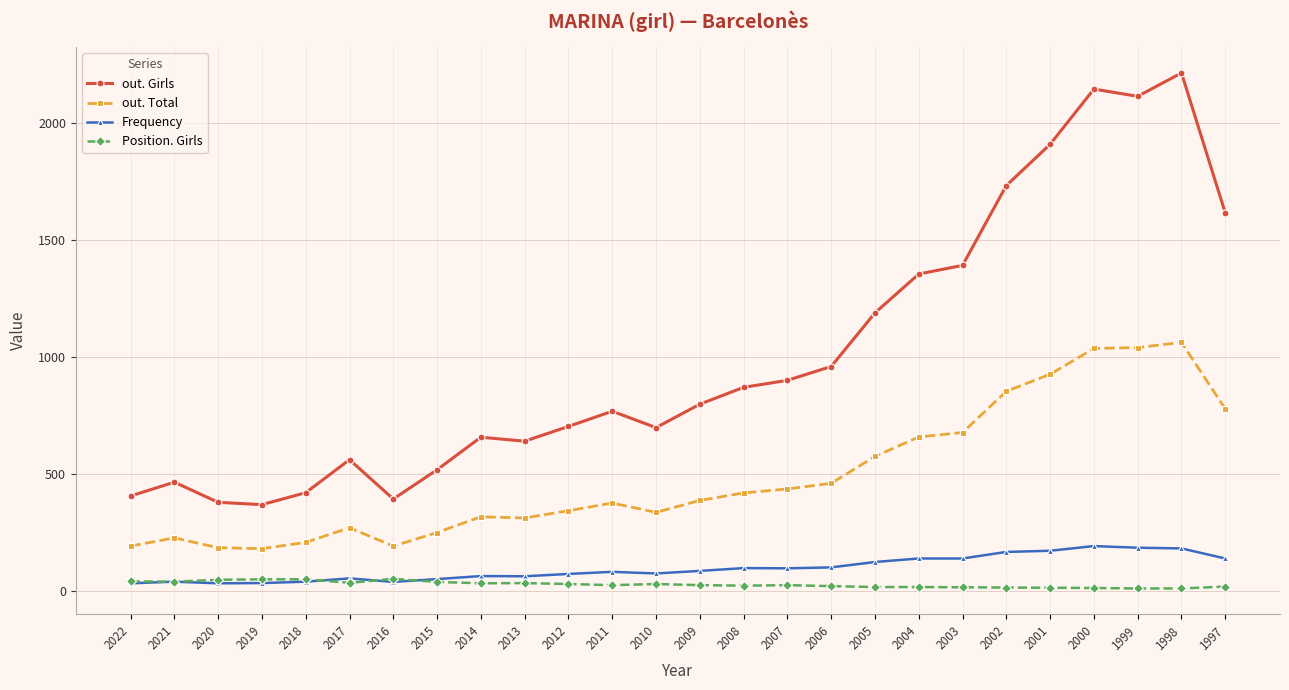

How many lines are shown in the chart?

4